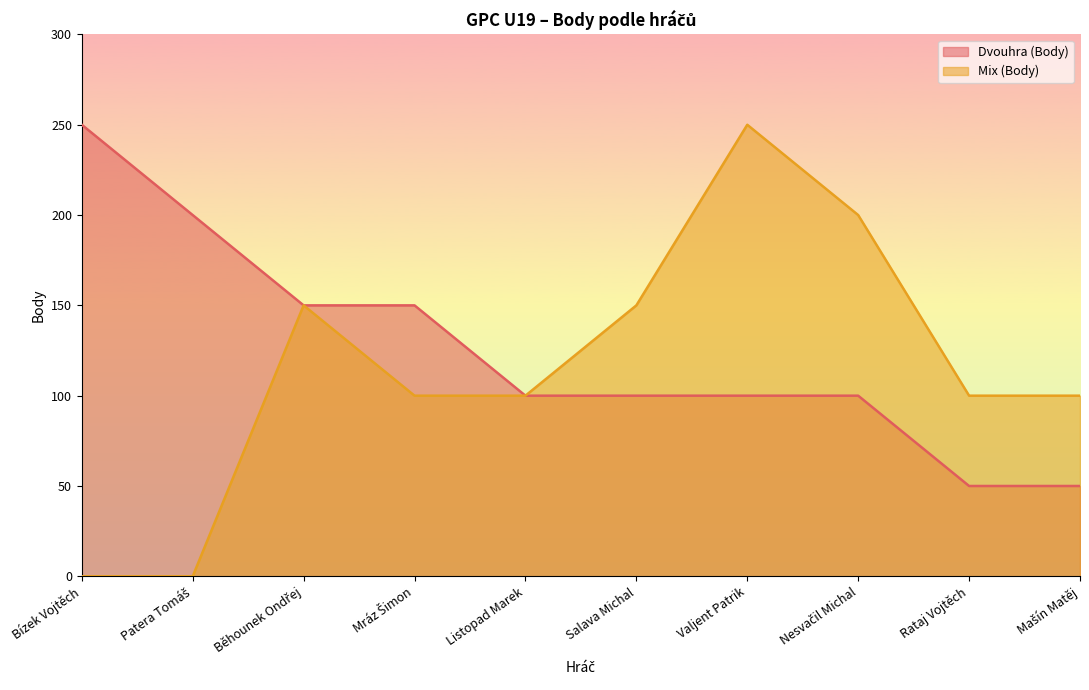

Reading left to right, extract all data points from this chart.

Dvouhra (Body): Bízek Vojtěch=250	Patera Tomáš=200	Běhounek Ondřej=150	Mráz Šimon=150	Listopad Marek=100	Salava Michal=100	Valjent Patrik=100	Nesvačil Michal=100	Rataj Vojtěch=50	Mašín Matěj=50
Mix (Body): Bízek Vojtěch=0	Patera Tomáš=0	Běhounek Ondřej=150	Mráz Šimon=100	Listopad Marek=100	Salava Michal=150	Valjent Patrik=250	Nesvačil Michal=200	Rataj Vojtěch=100	Mašín Matěj=100